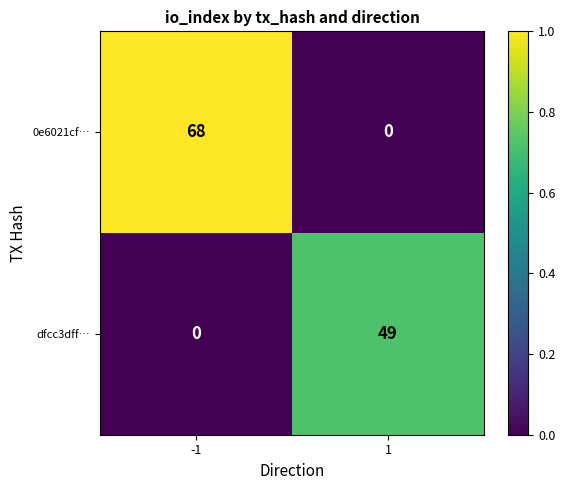

Reading left to right, what are all the values shown in this chart?

0e6021cf…: 68	0
dfcc3dff…: 0	49